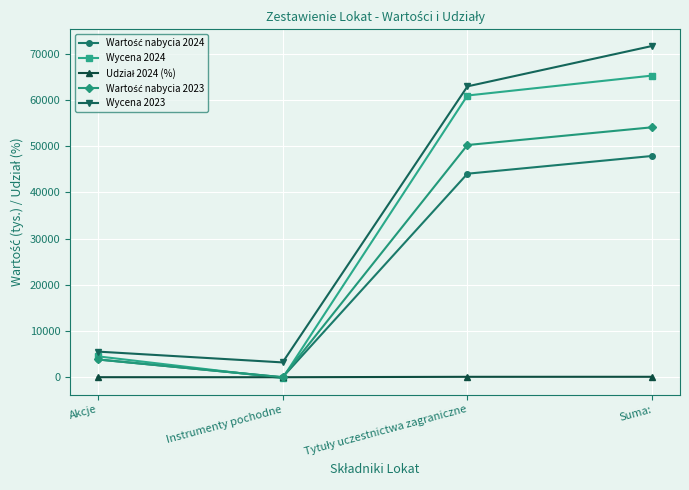

True or false: Wycena 2024 has more than 2 interior local peaks.

False